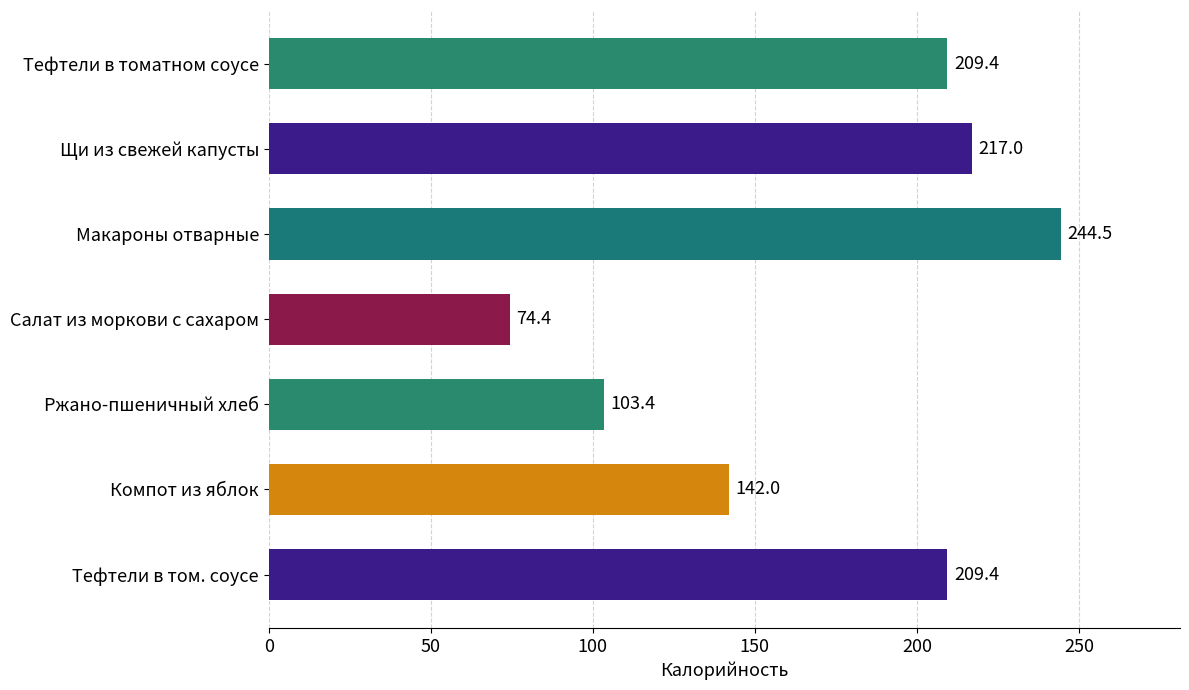

At which label is the value closest to 159?

Компот из яблок